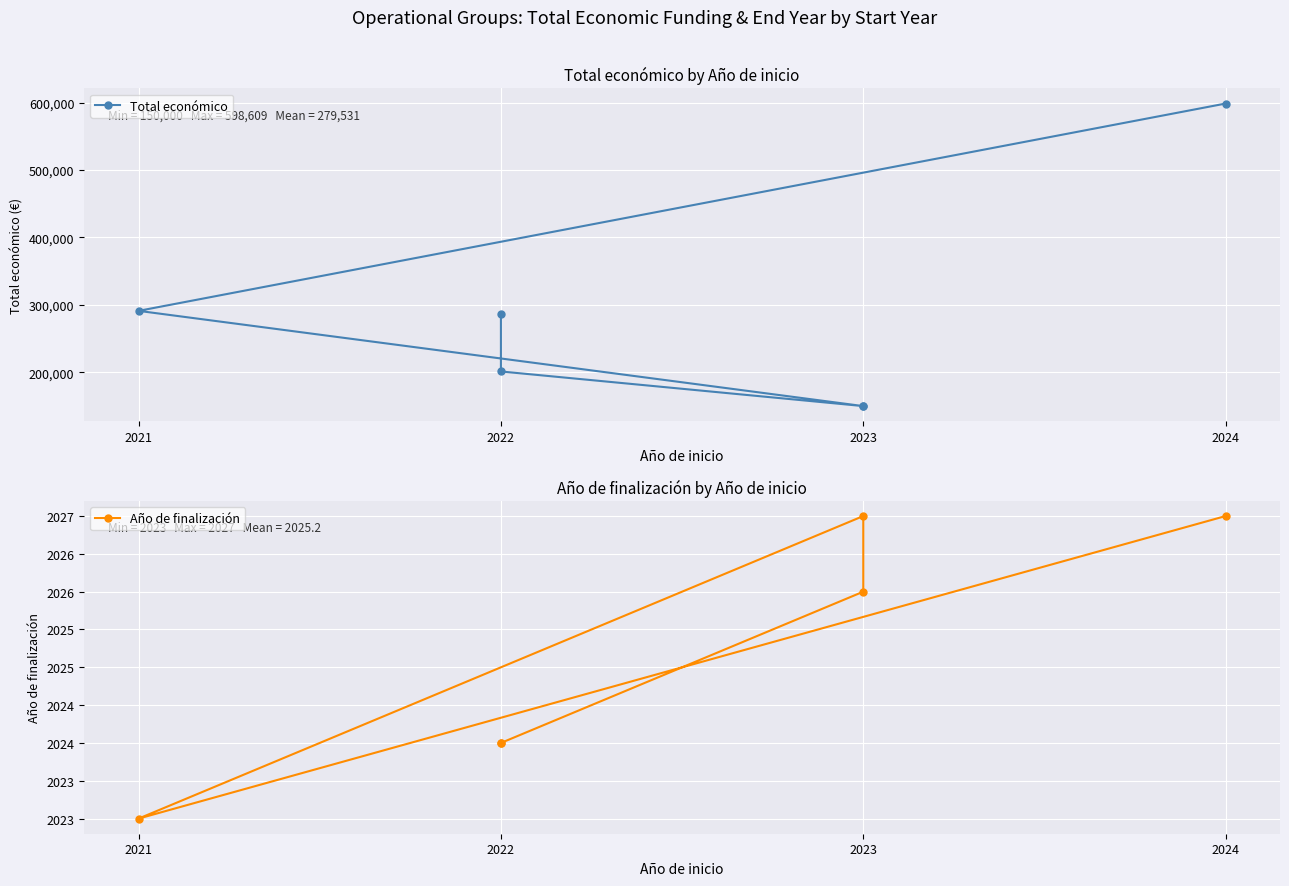

True or false: Total económico and Año de finalización cross at least once.

False